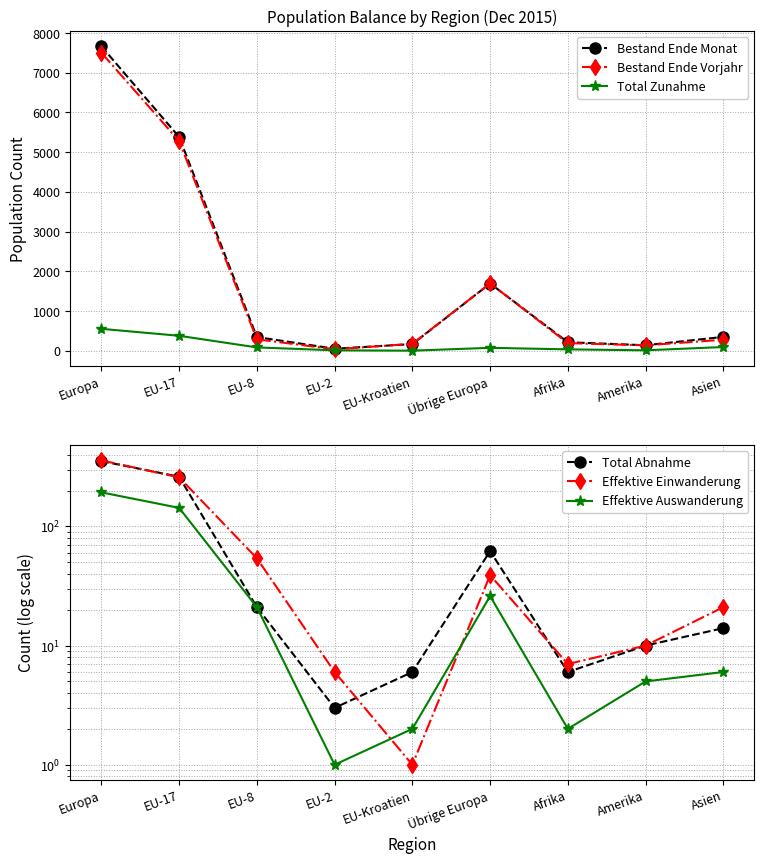

True or false: Bestand Ende Vorjahr has more than 2 interior local peaks.

False